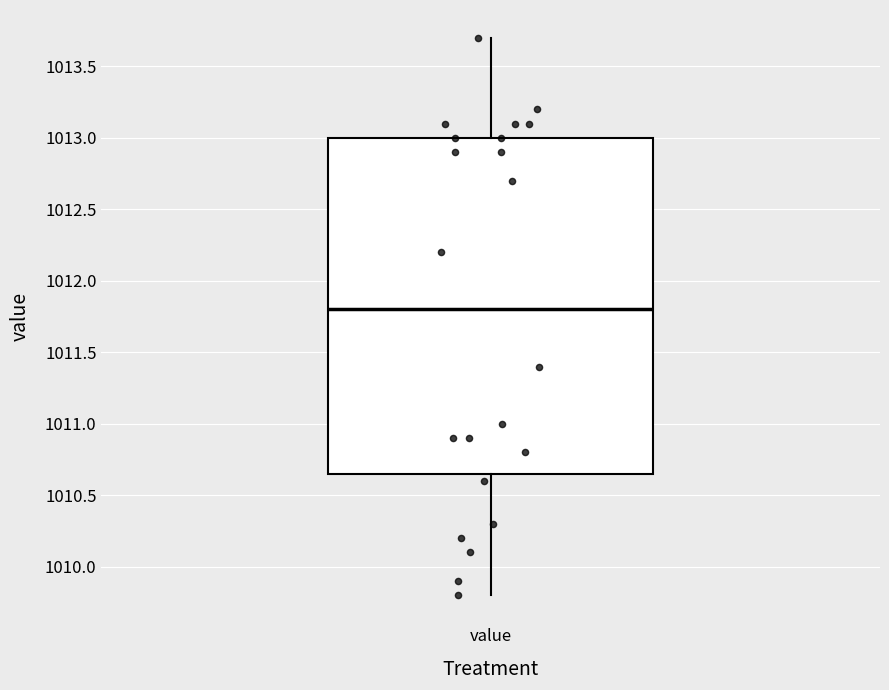

Transcribe this box plot: give where the median line is, the range the box spans, and where the two whiskers end, as read against the y-axis. The values are not printed on the chart, so give them approximately, as read against the axis.

median 1011.80, box 1010.65 to 1013.00, whiskers 1009.80 to 1013.70